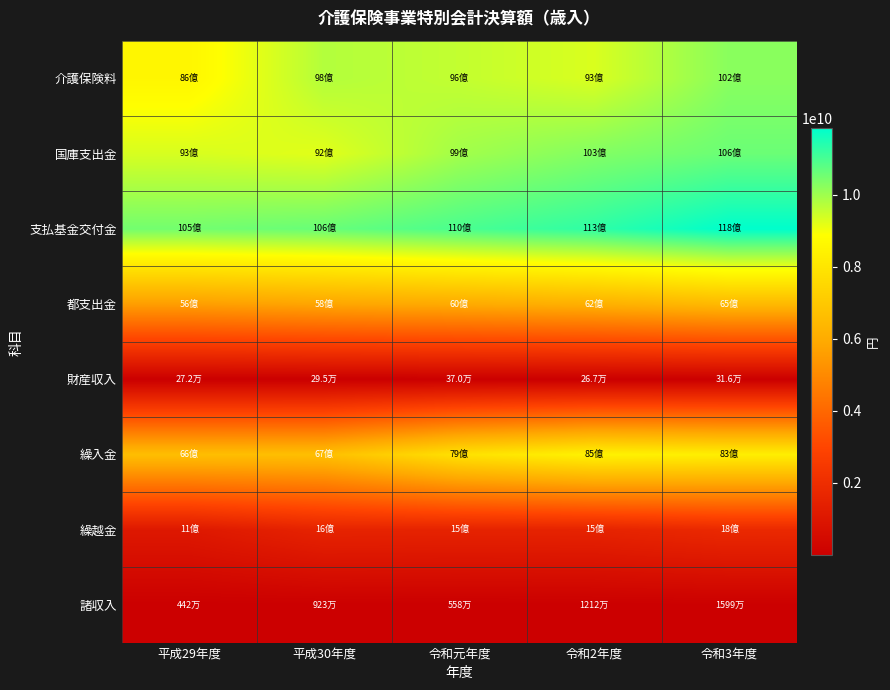

Count the number of categories in the chart.

5